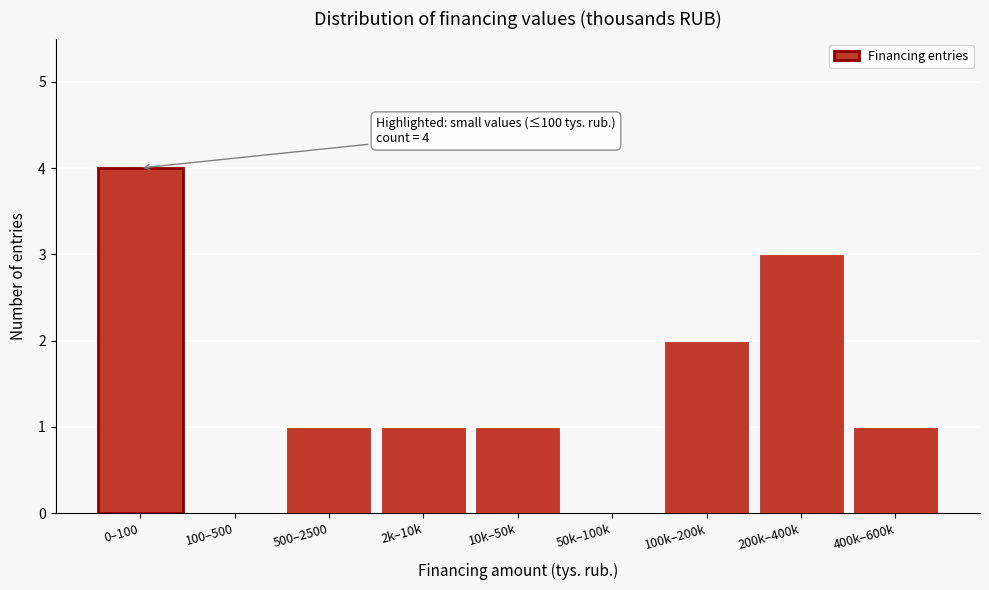

Reading left to right, extract all data points from this chart.

0–100=4	100–500=0	500–2500=1	2k–10k=1	10k–50k=1	50k–100k=0	100k–200k=2	200k–400k=3	400k–600k=1